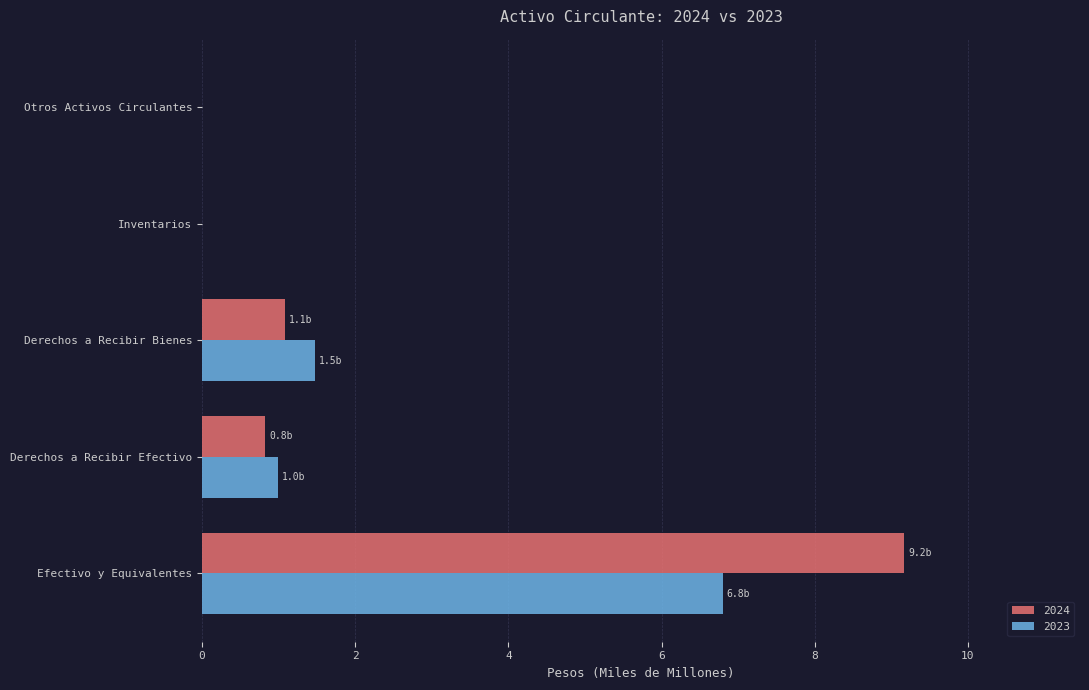

Which category has the highest value in the 2024 series?

Efectivo y Equivalentes